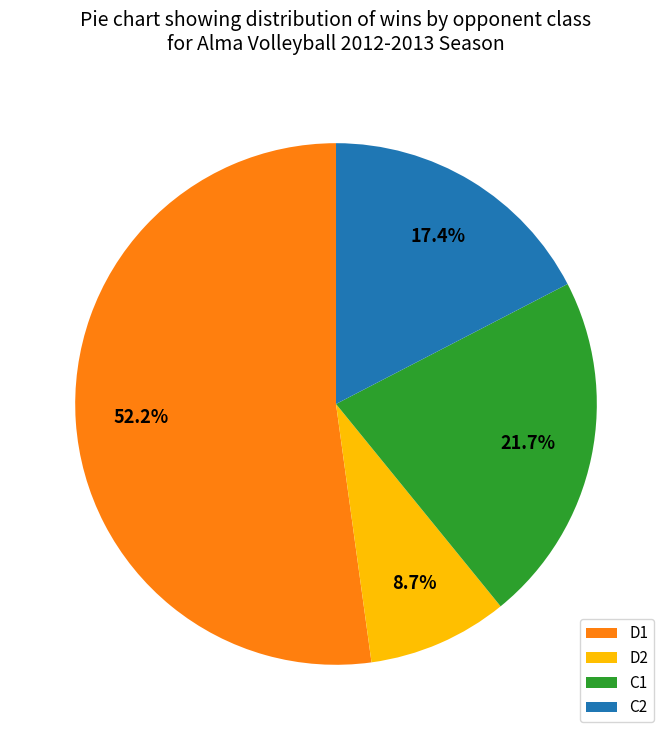

To the nearest percent, what is the average slice percentage?

25%